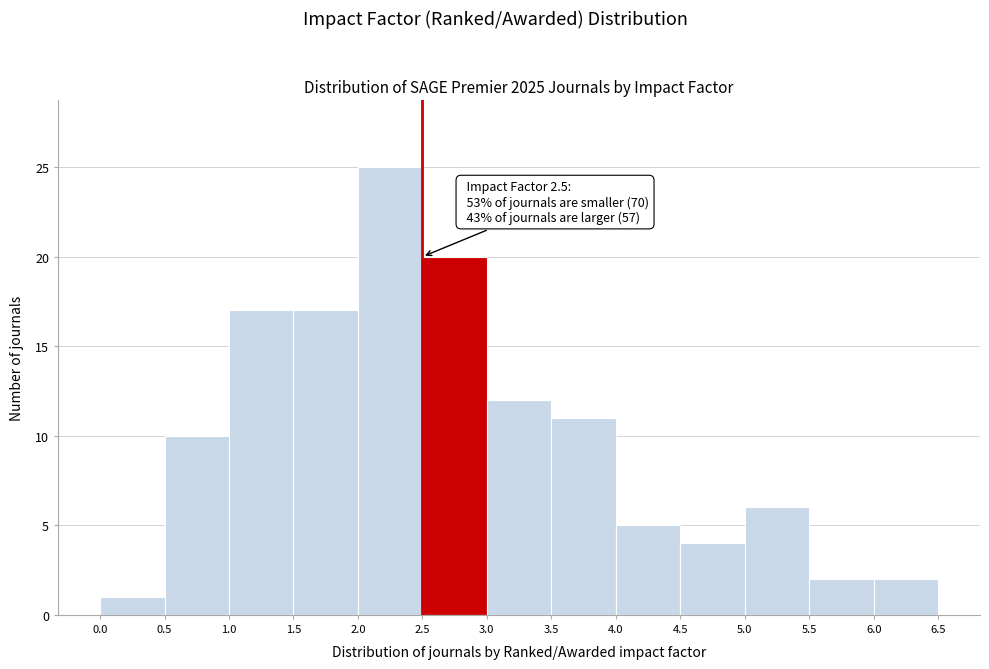

Which range on the x-axis has the tallest bar?

2.0 to 2.5